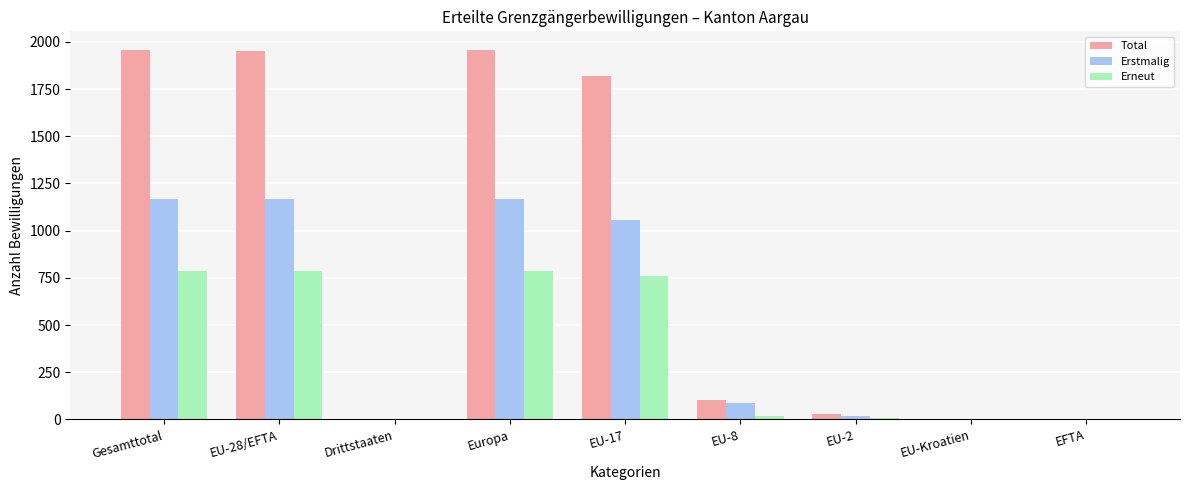

Which series has the largest total across all categories?

Total